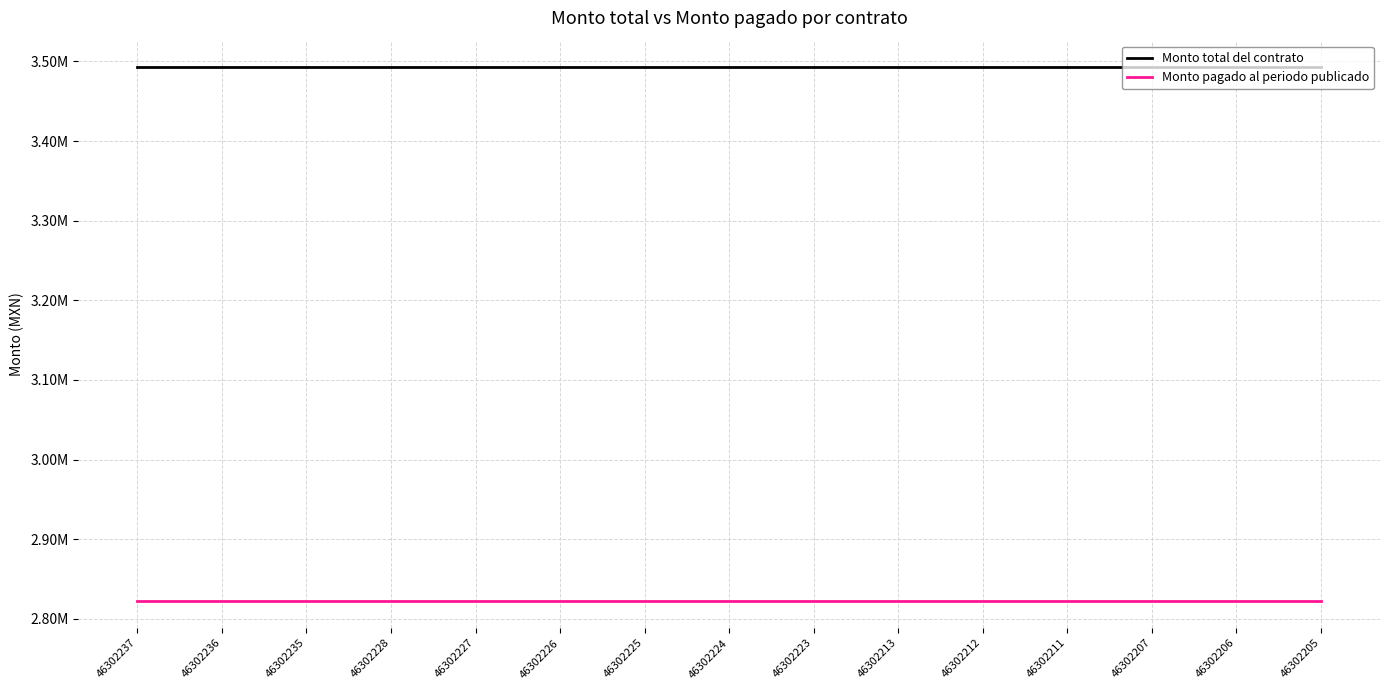

Does the chart display data point markers on the line(s)?

No